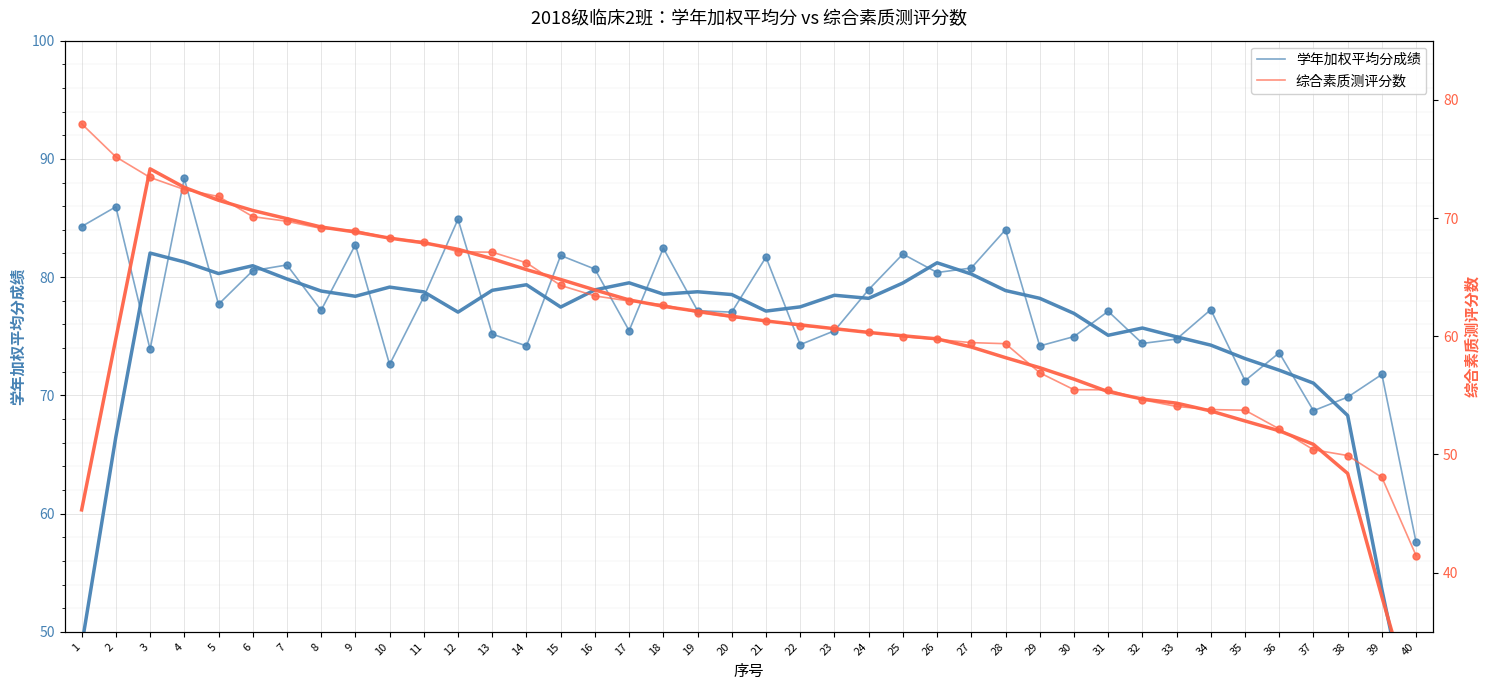

What is the sum of the 学年加权平均分成绩 values at 36 and 13?

148.8